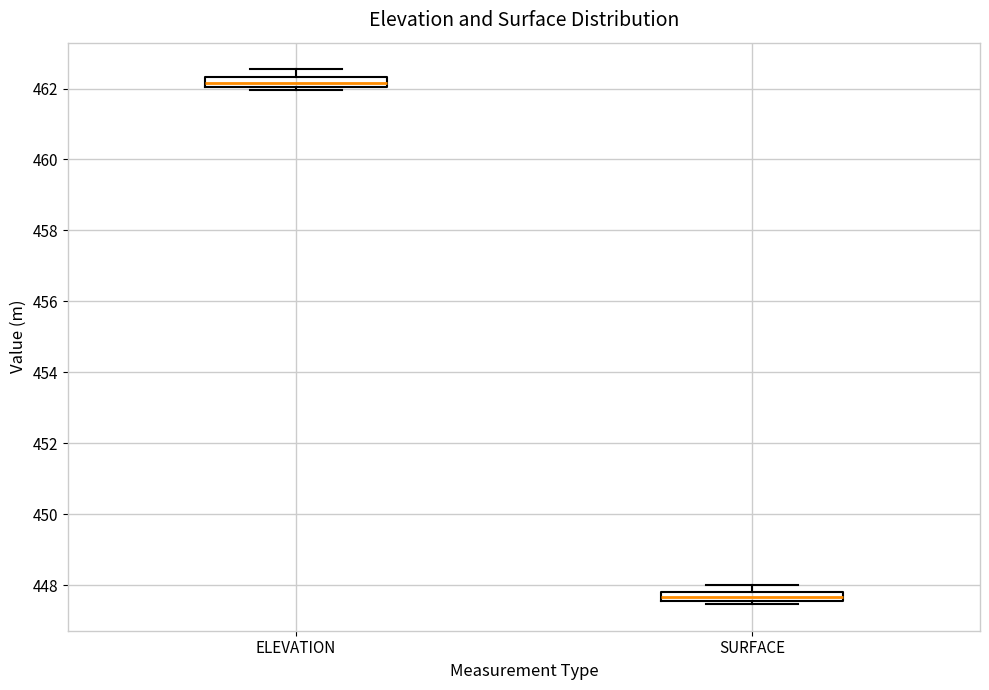

Where is the lower edge of the box for ELEVATION on the y-axis? The values are not printed on the chart, so give them approximately, as read against the axis.

462.0